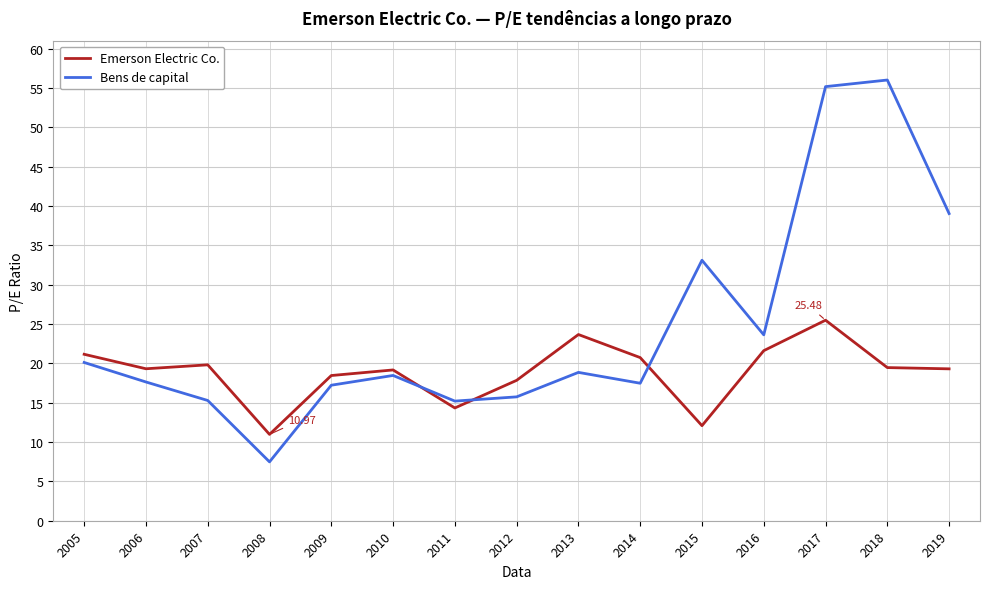

Which category has the lowest value in the Emerson Electric Co. series?

2008